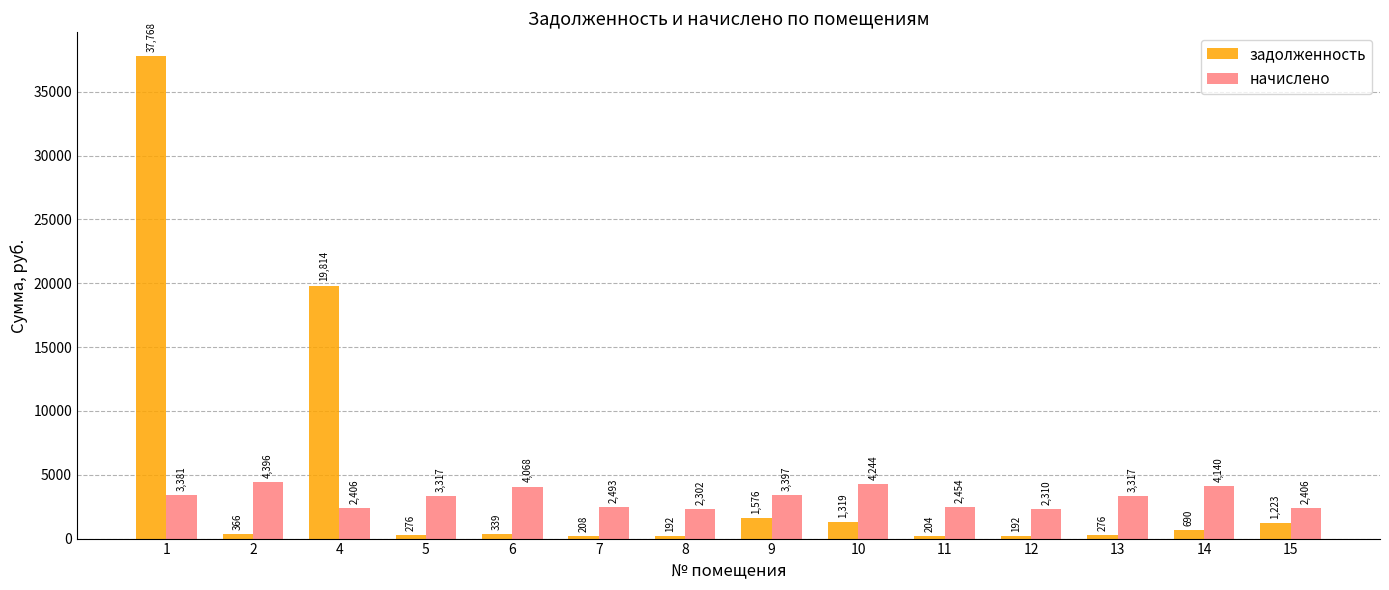

Is it true that задолженность equals 339.0 at 6?

True